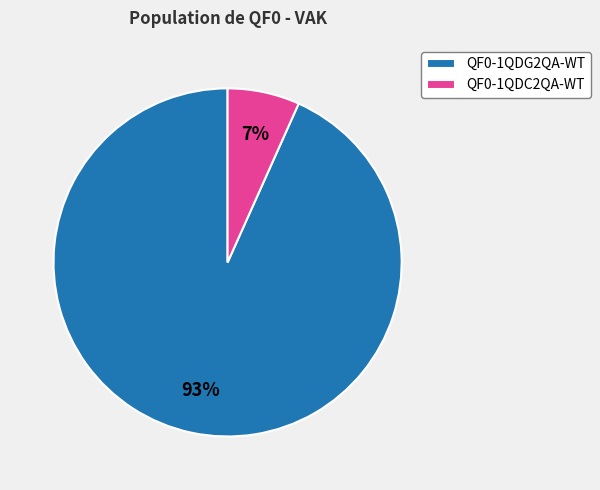

Count the number of slices in the pie.

2